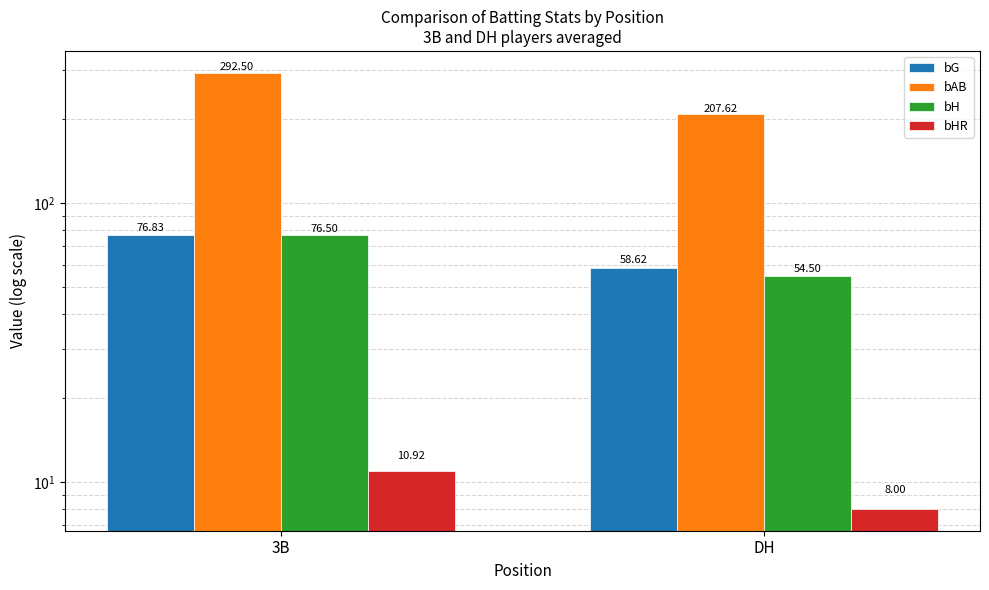

Rank the categories by bHR value from lowest to highest.

DH, 3B